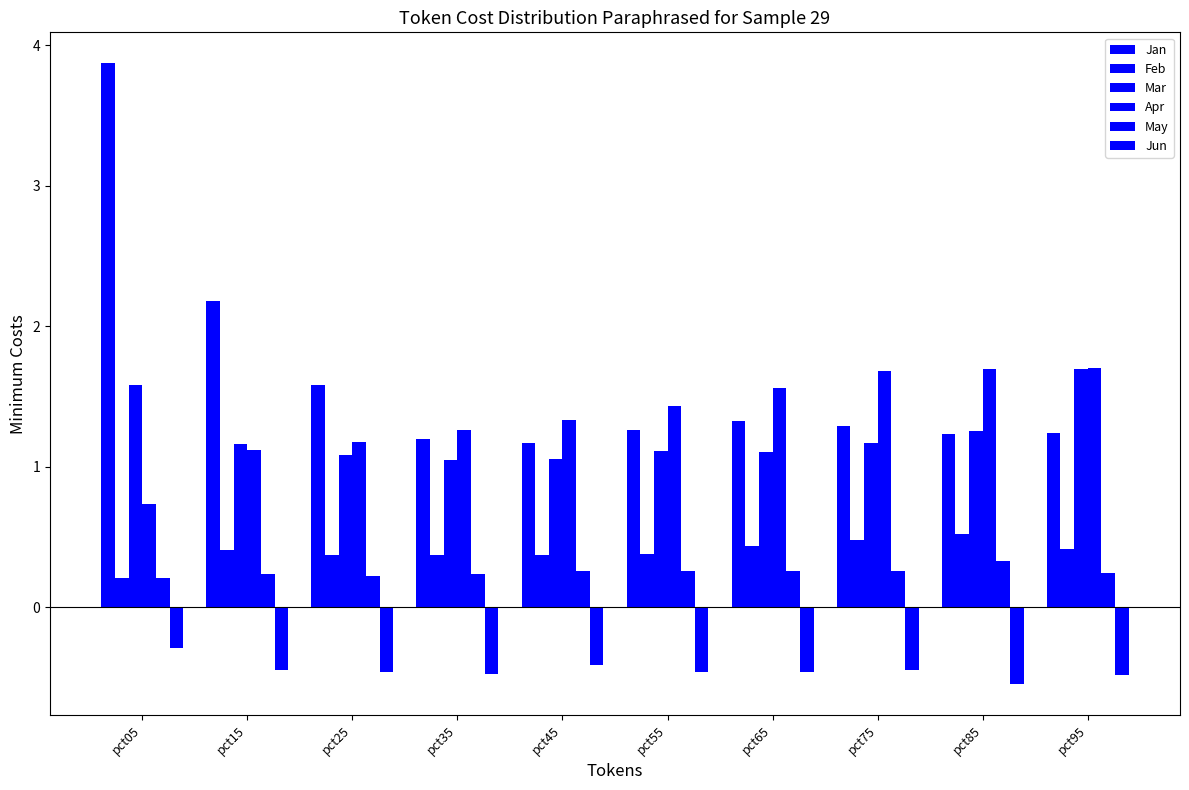

What is the value of the May bar at the 9th from the left?

0.3